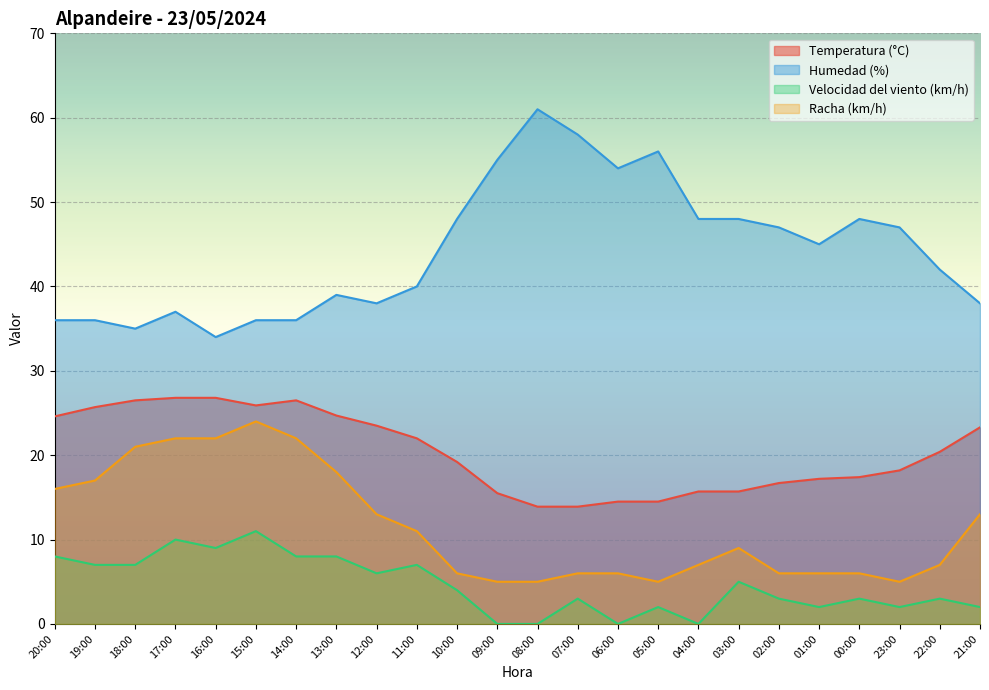

True or false: Temperatura (°C) and Humedad (%) intersect in this chart.

False